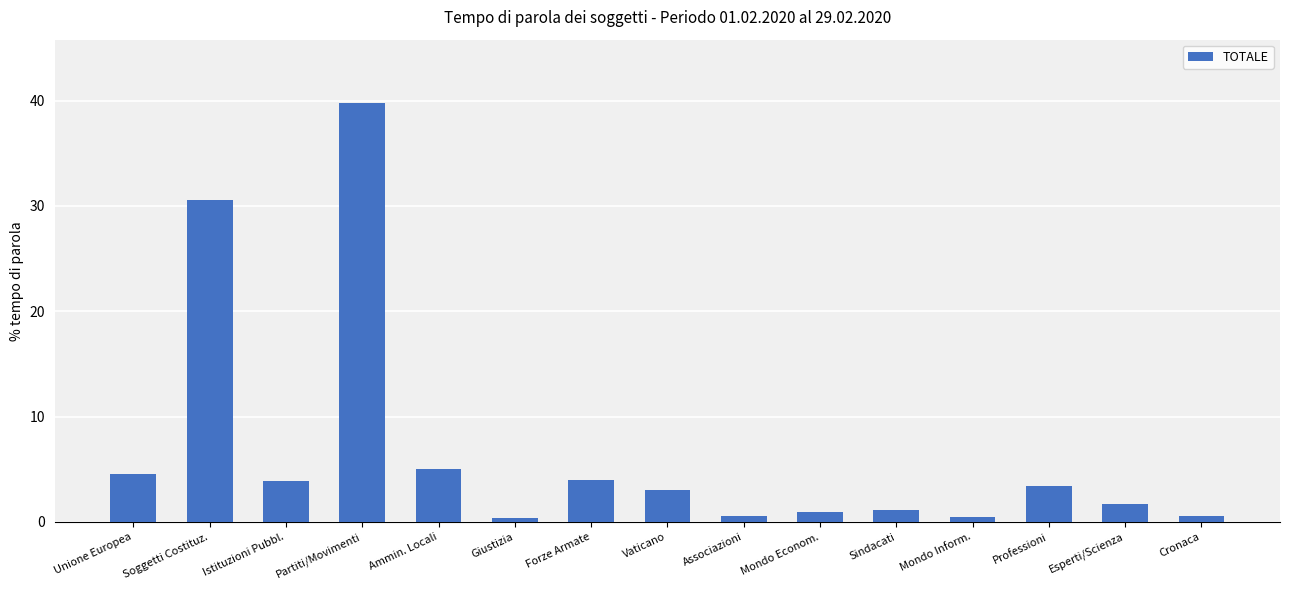

What is the label of the 8th bar from the right?

Vaticano